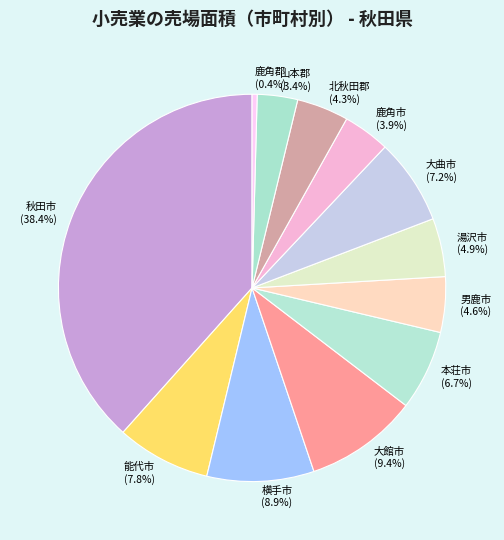

Which category has the biggest portion of the pie?

秋田市